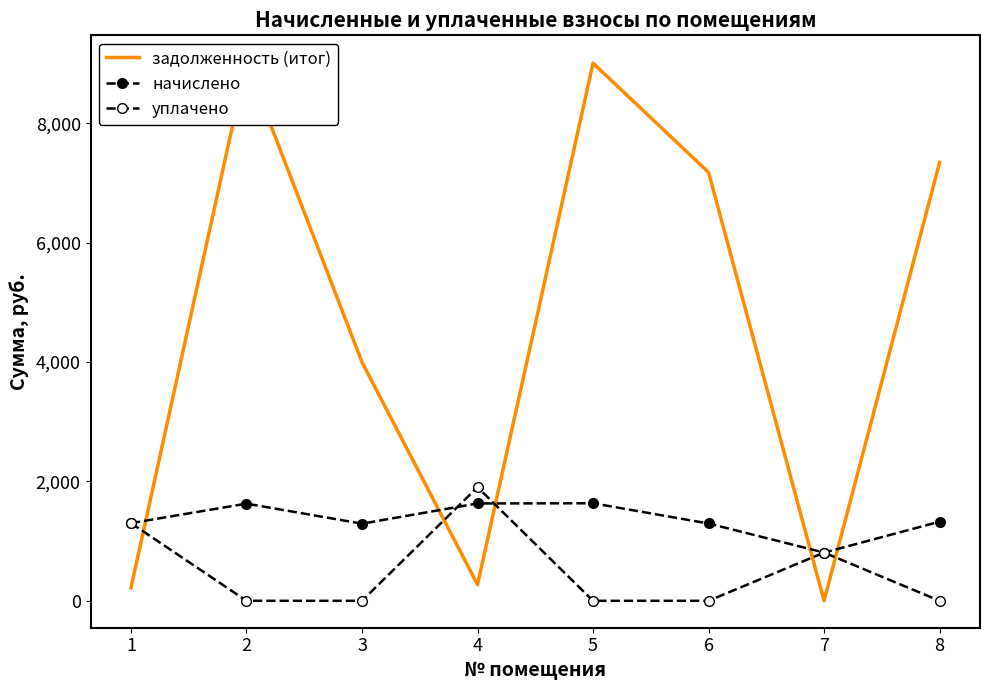

At which label does начислено first exceed 1324?

2